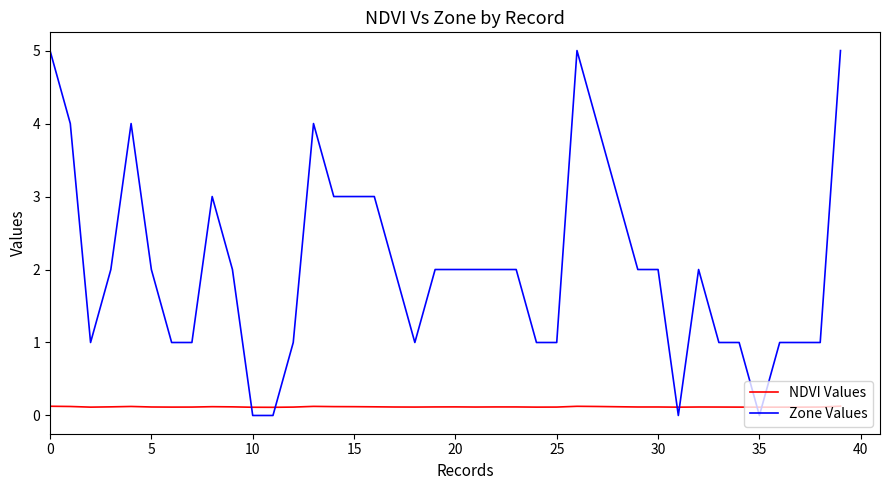

What is the greatest value displayed?

5.0